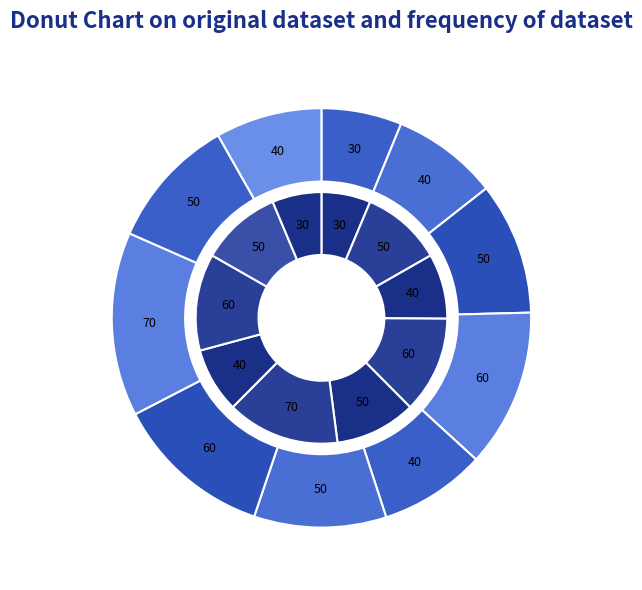

What is the difference between the highest and lowest values at 5?

2